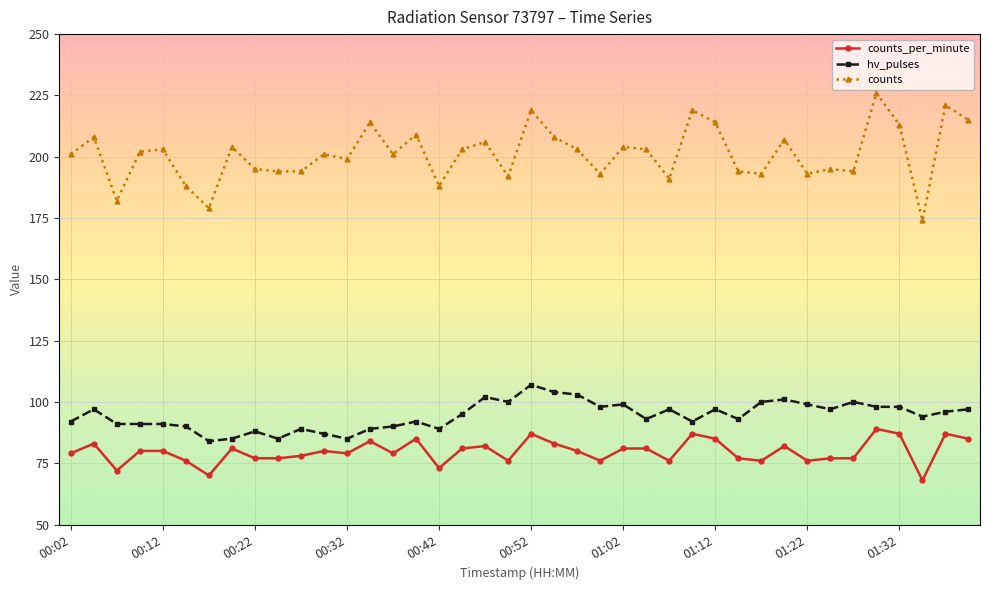

At how many categories does at least one series exceed 168?

40